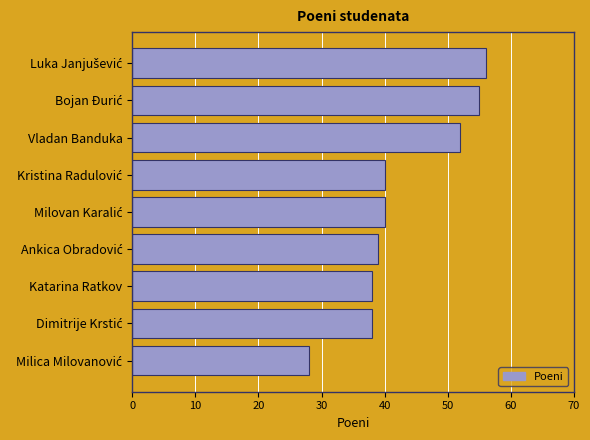

What is the difference between the maximum and minimum values?

28